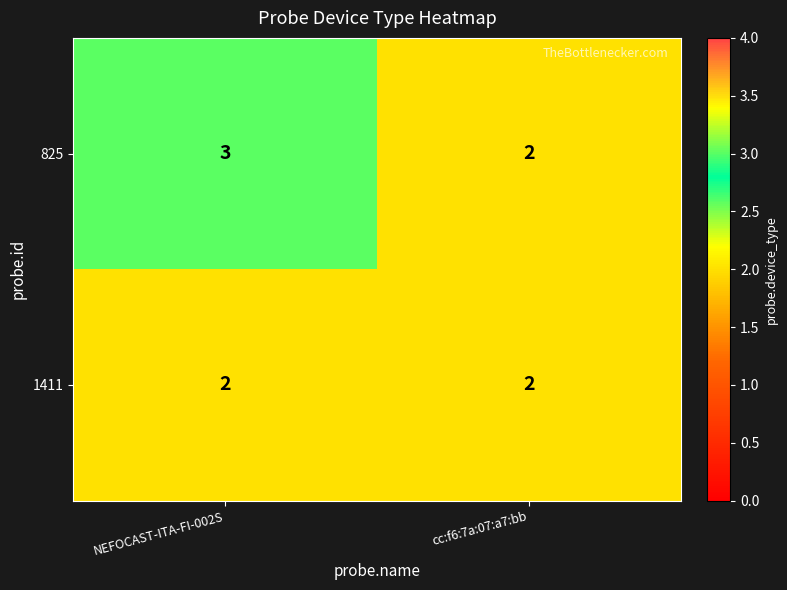

Which series has the widest spread of values?

825